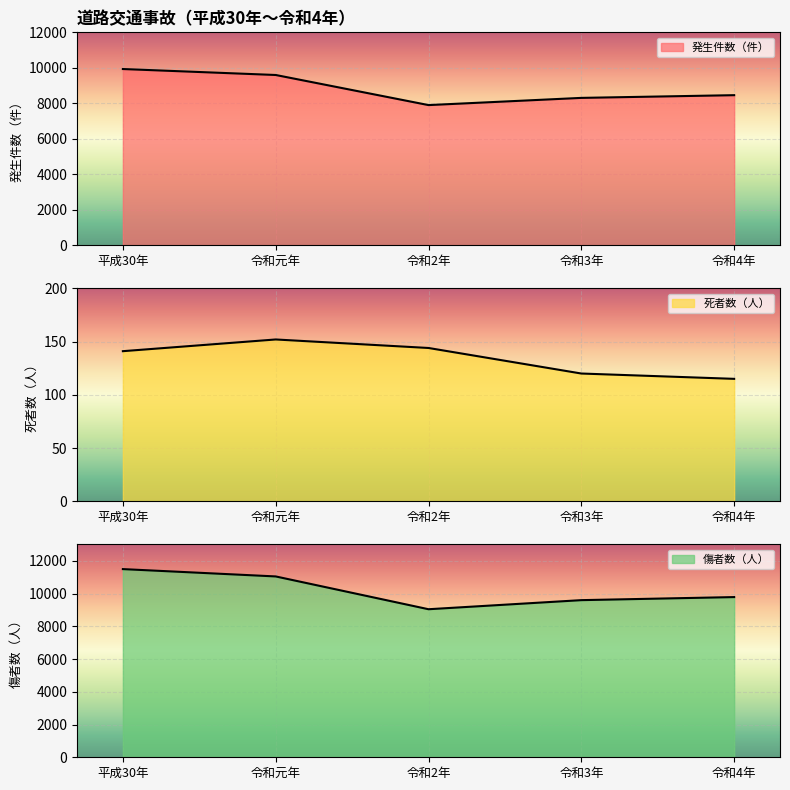

Which series has the largest total across all categories?

傷者数（人）